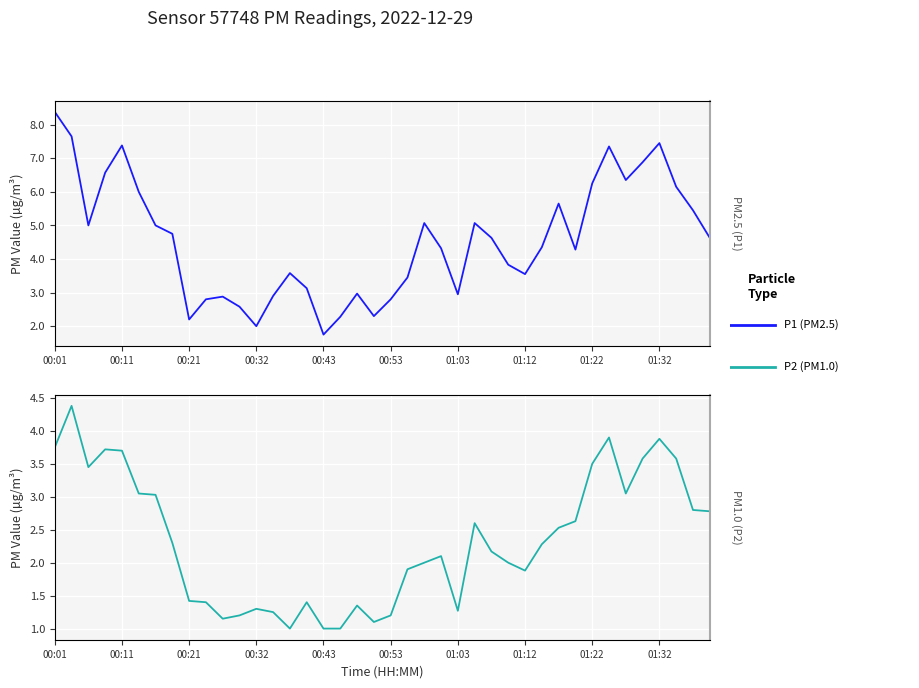

True or false: P1 and P2 cross at least once.

False